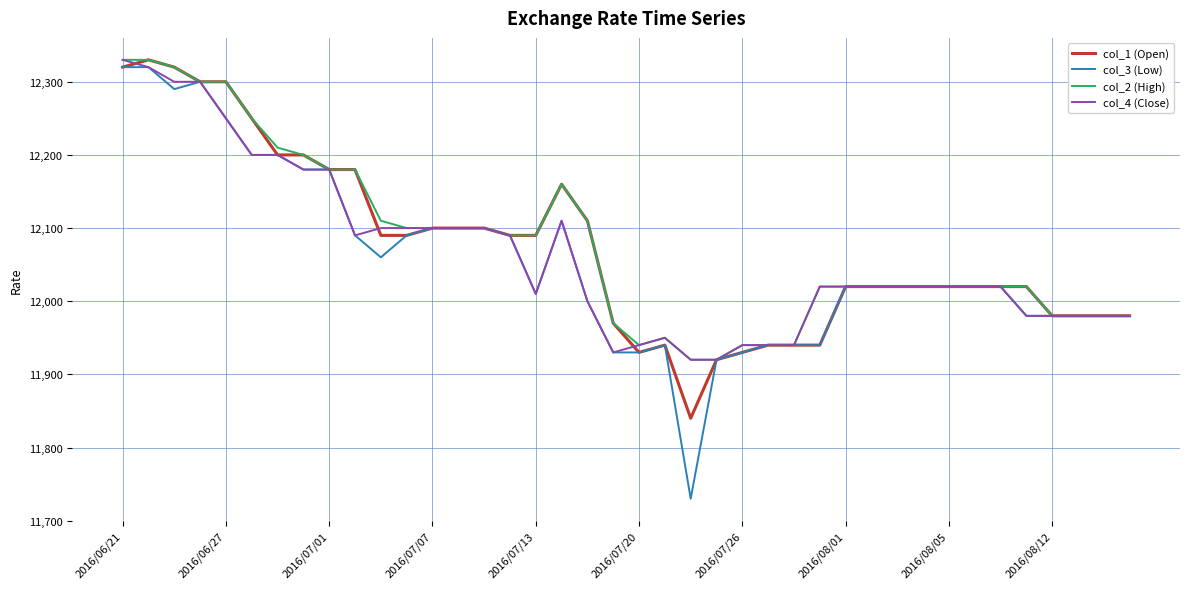

Which series has the largest range (max minus min)?

col_3 (Low)